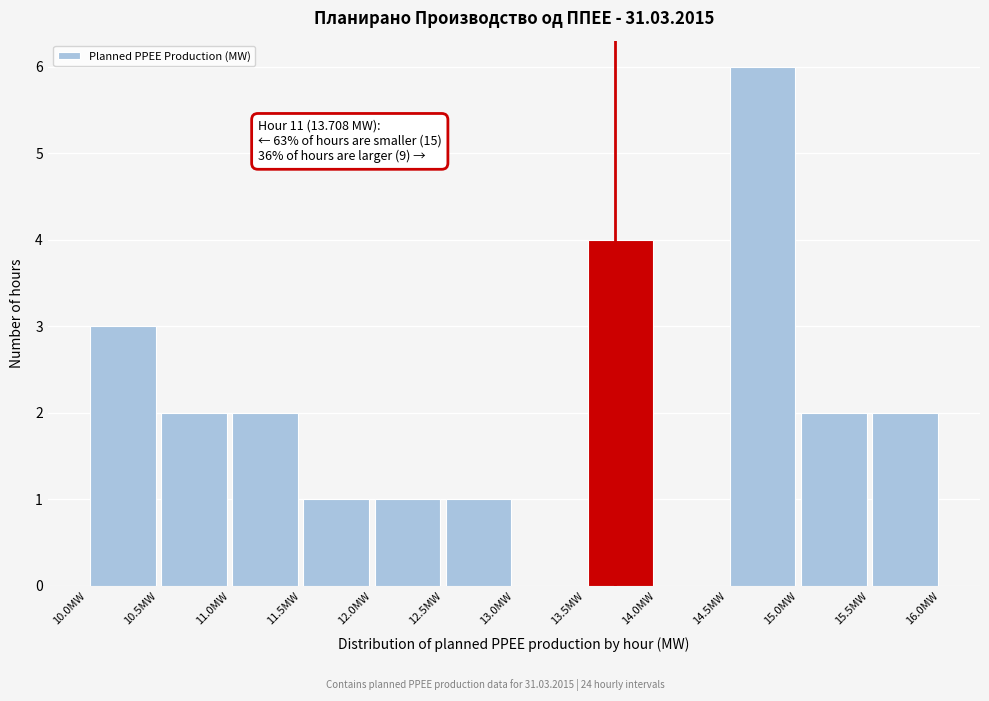

Over which range of the x-axis is the bar tallest?

14.5 to 15.0